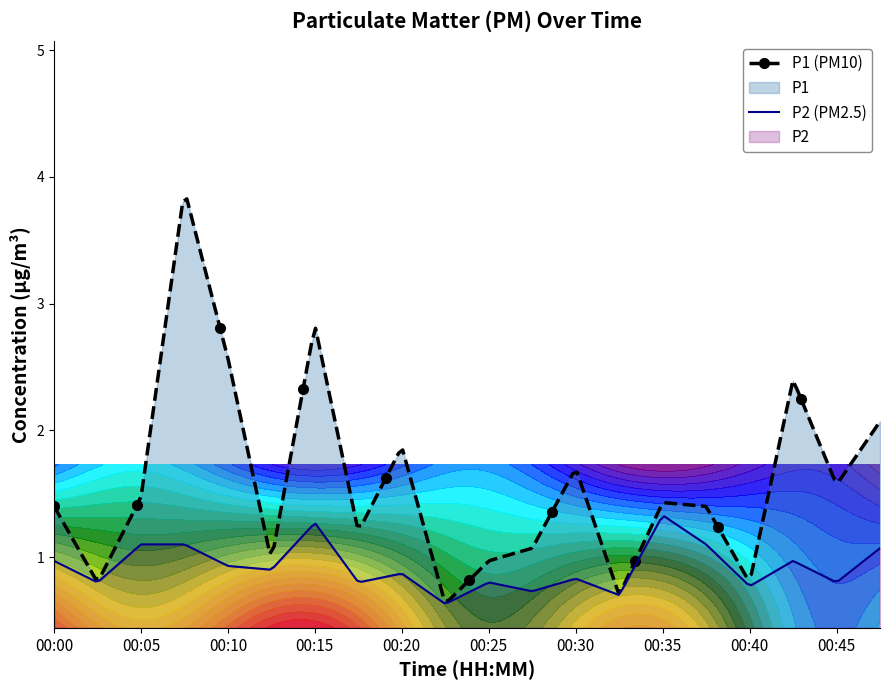

Read the P1 value at 00:40.

0.8